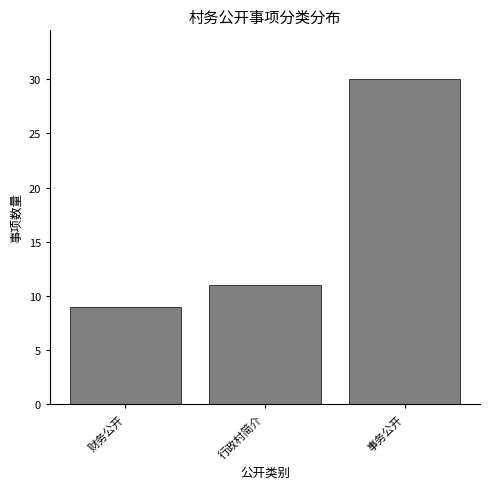

Reading left to right, extract all data points from this chart.

财务公开=9	行政村简介=11	事务公开=30